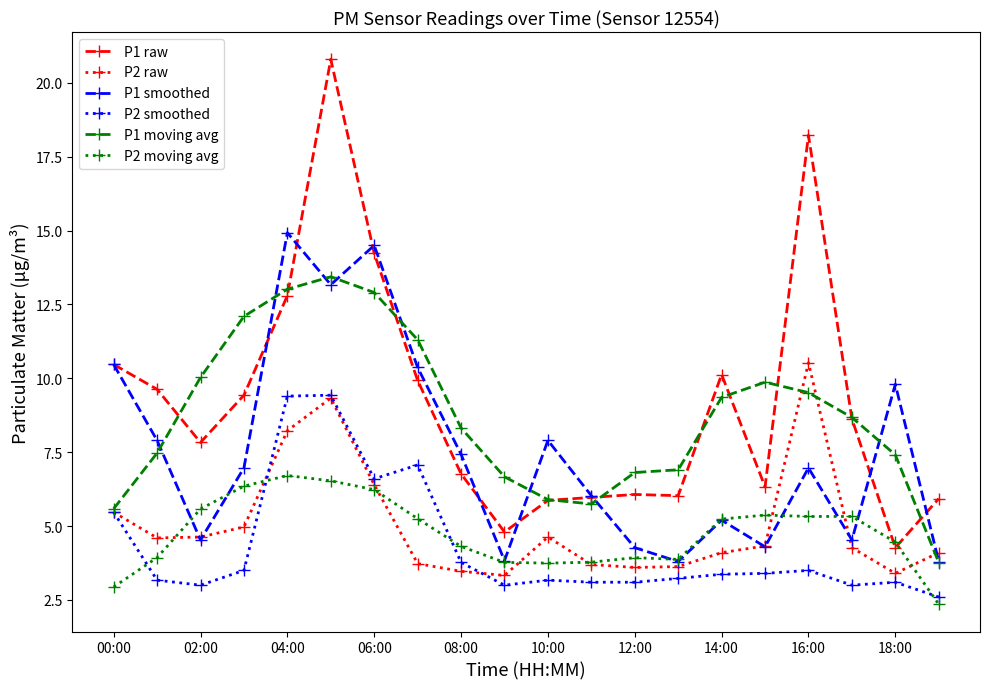

True or false: P2 moving avg and P1 moving avg cross at least once.

False